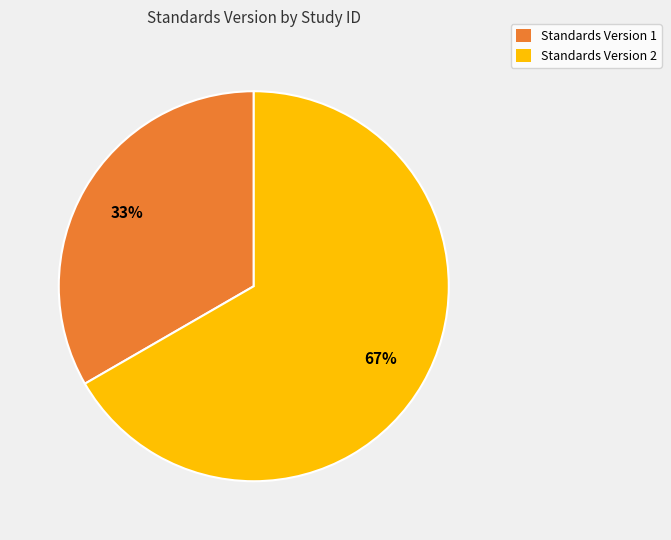

To the nearest percent, what is the average slice percentage?

50%